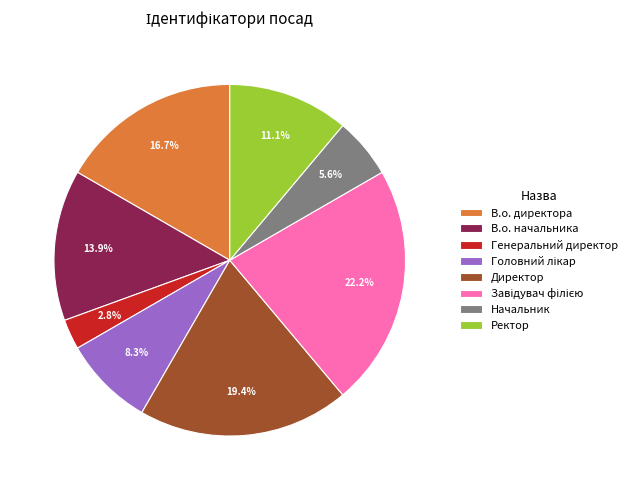

Which has a higher value, Генеральний директор or В.о. начальника?

В.о. начальника